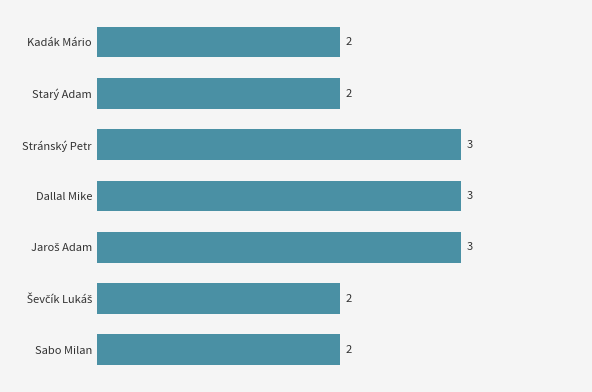

Reading top to bottom, transcribe all the data shown in this chart.

2	2	3	3	3	2	2